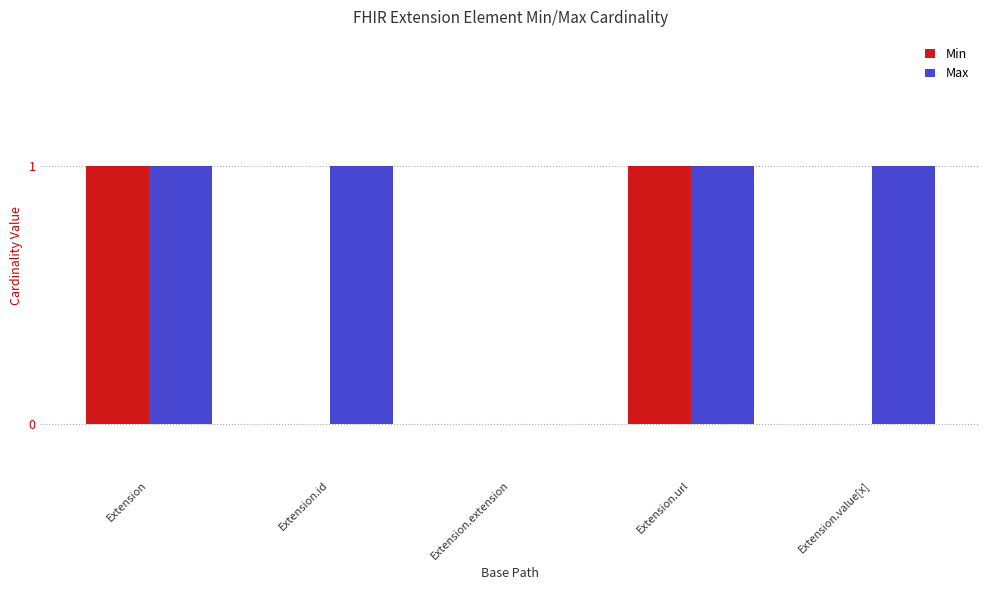

What is the spread (max minus min) of values at Extension.id?

1